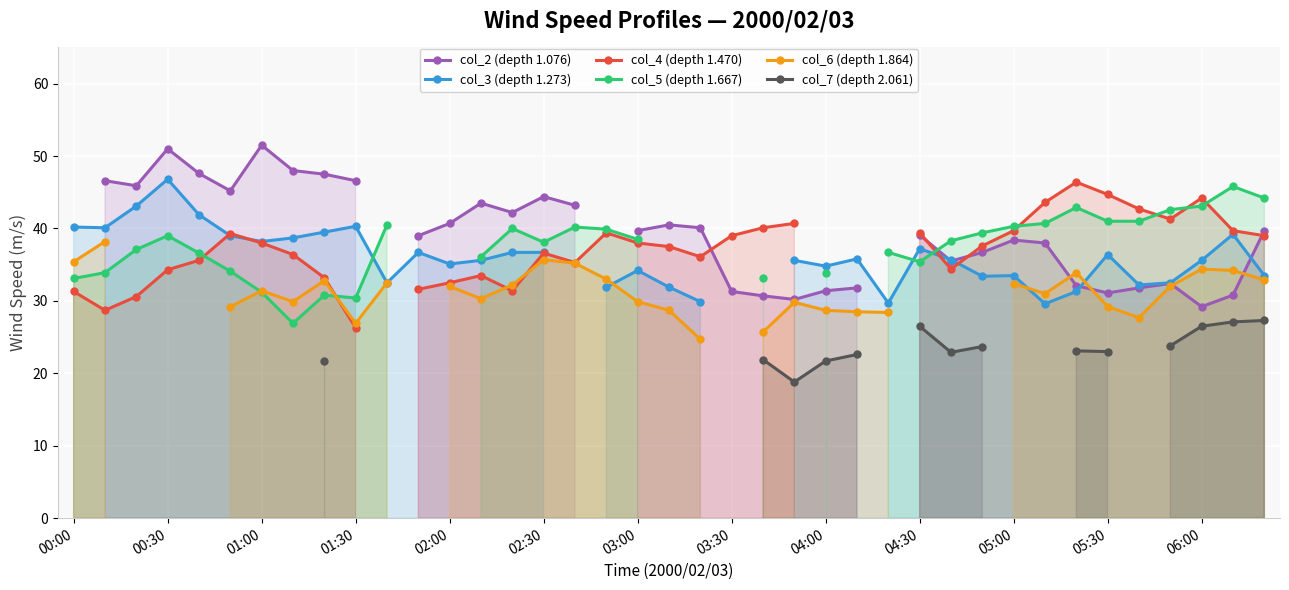

True or false: col_4 (depth 1.470) has a value of 46.5 at 00:30.

False